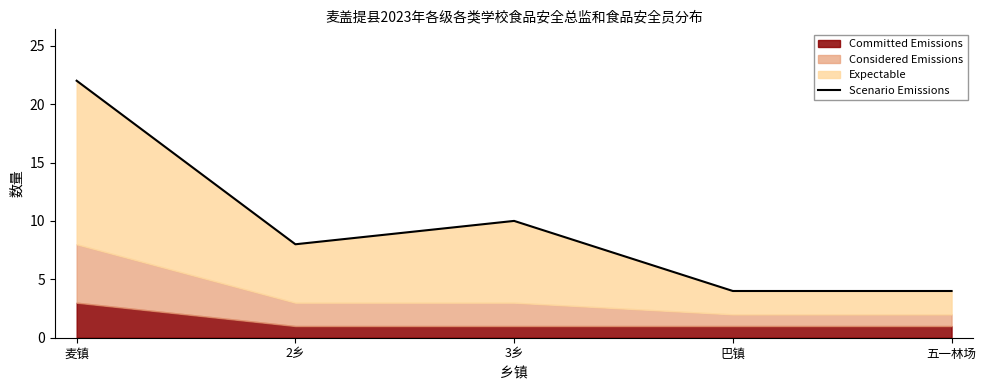

True or false: the data shows 5 at 五一林场.

False